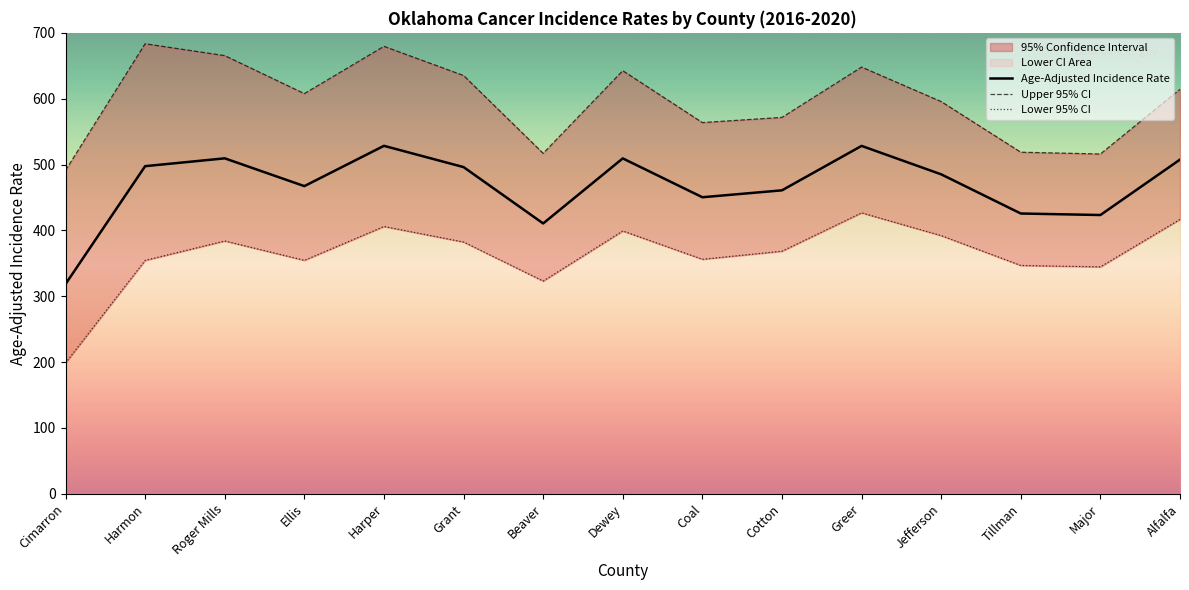

Where is the first local minimum for Lower 95% CI?

Ellis